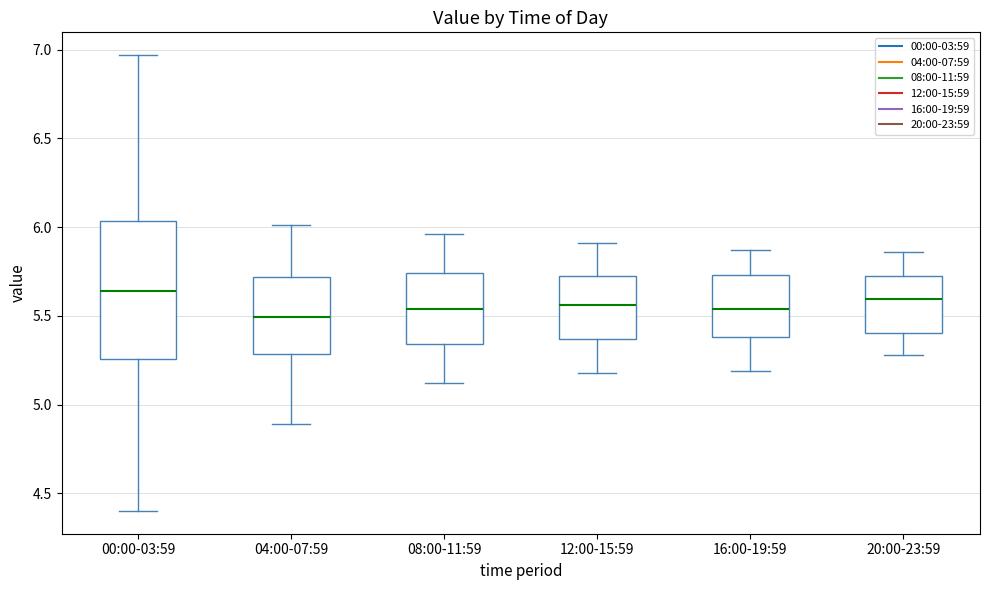

Comparing the boxes themselves (not the whiskers), which one is the tallest?

00:00-03:59